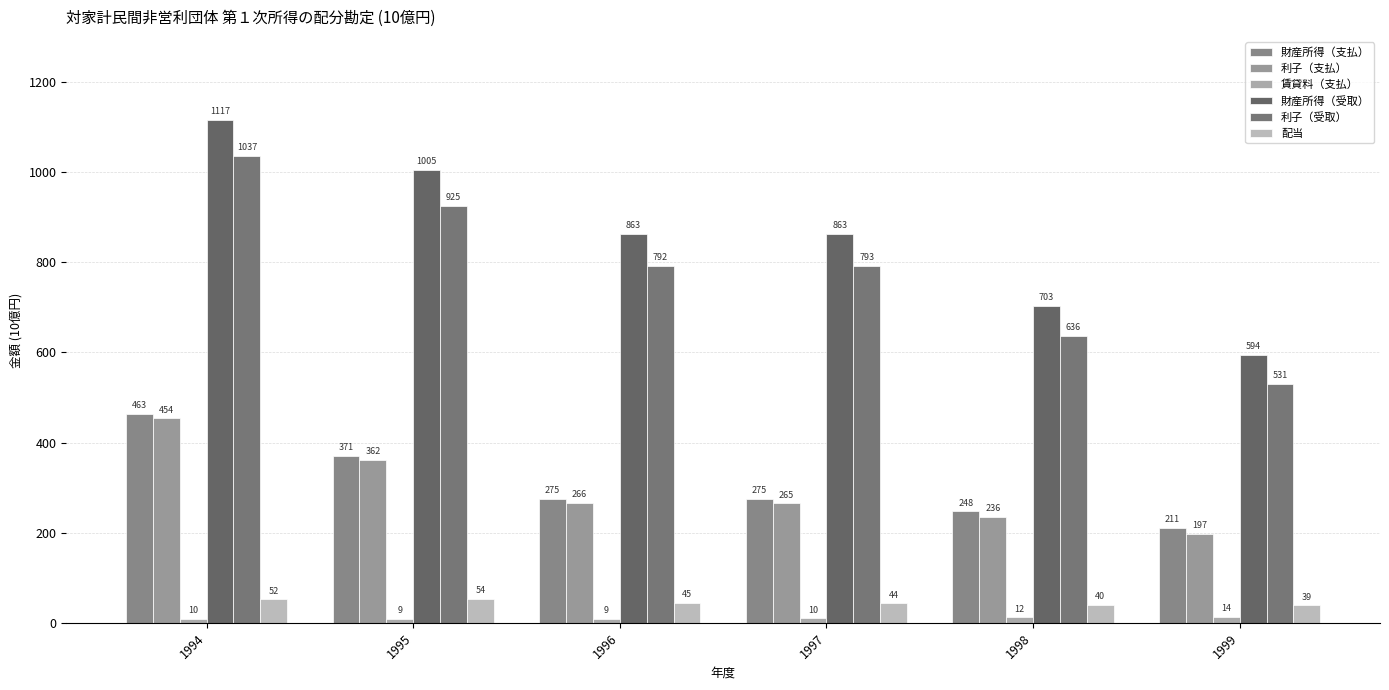

List the labels in order of 利子（支払） value, smallest first.

1999, 1998, 1997, 1996, 1995, 1994